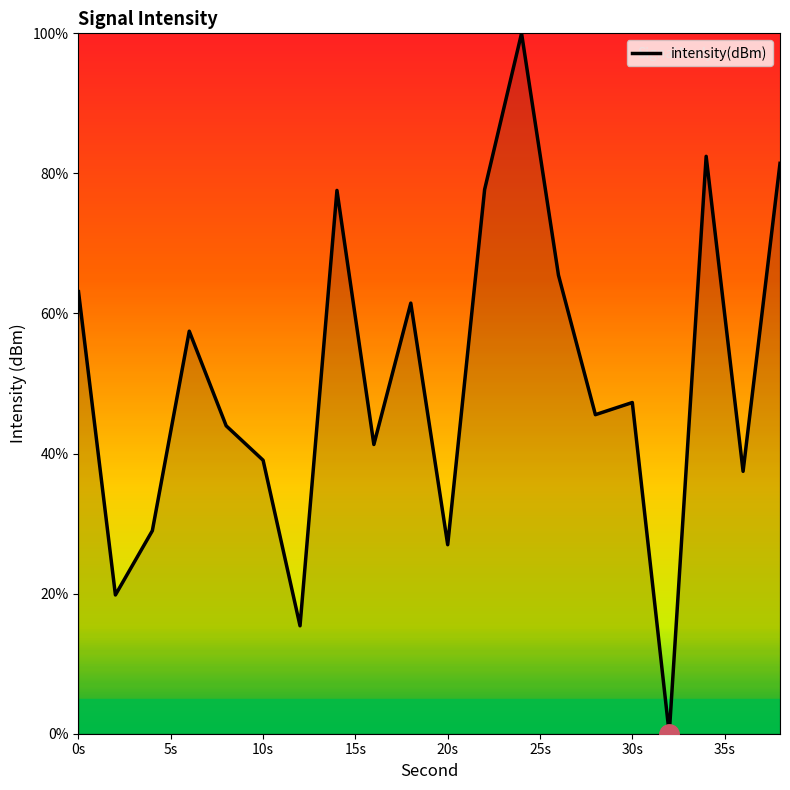

What is the greatest value displayed?

100.0